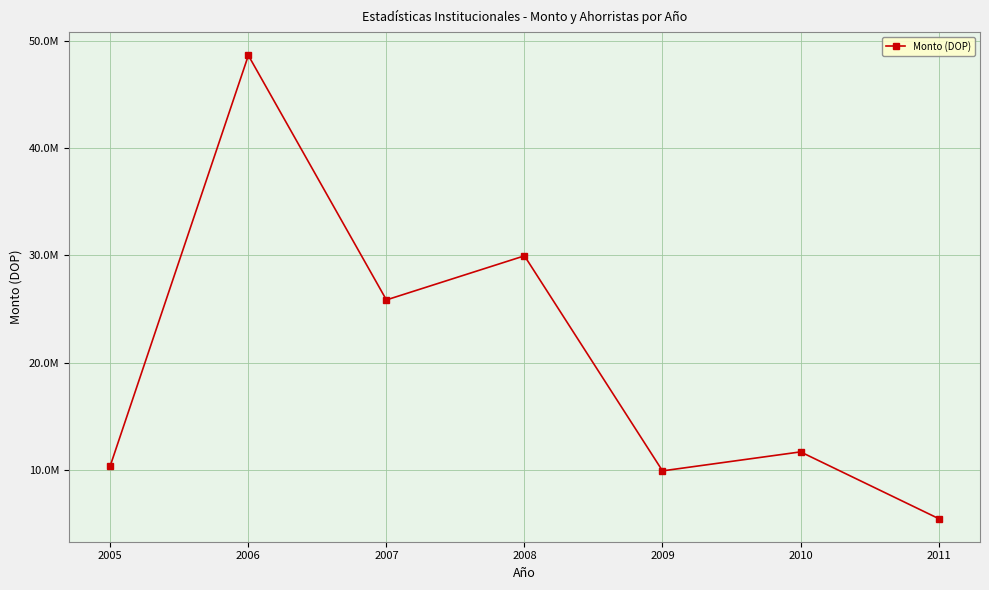

At which label does the data first exceed 11664195?

2006